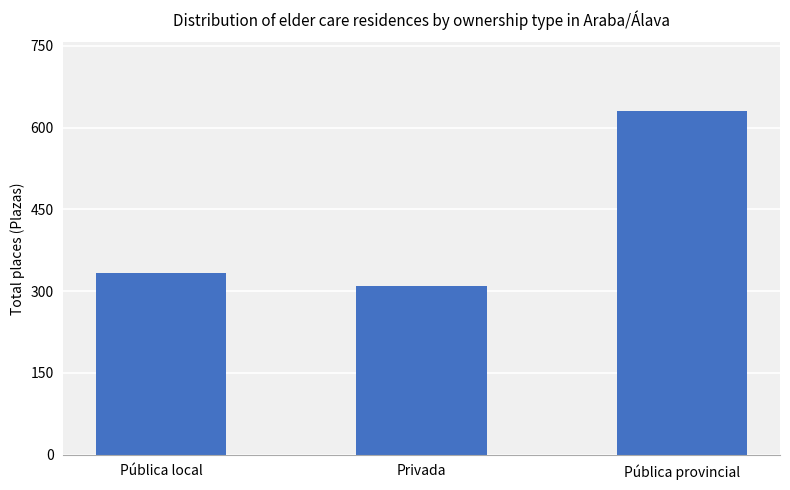

True or false: the data shows 309 at Privada.

True